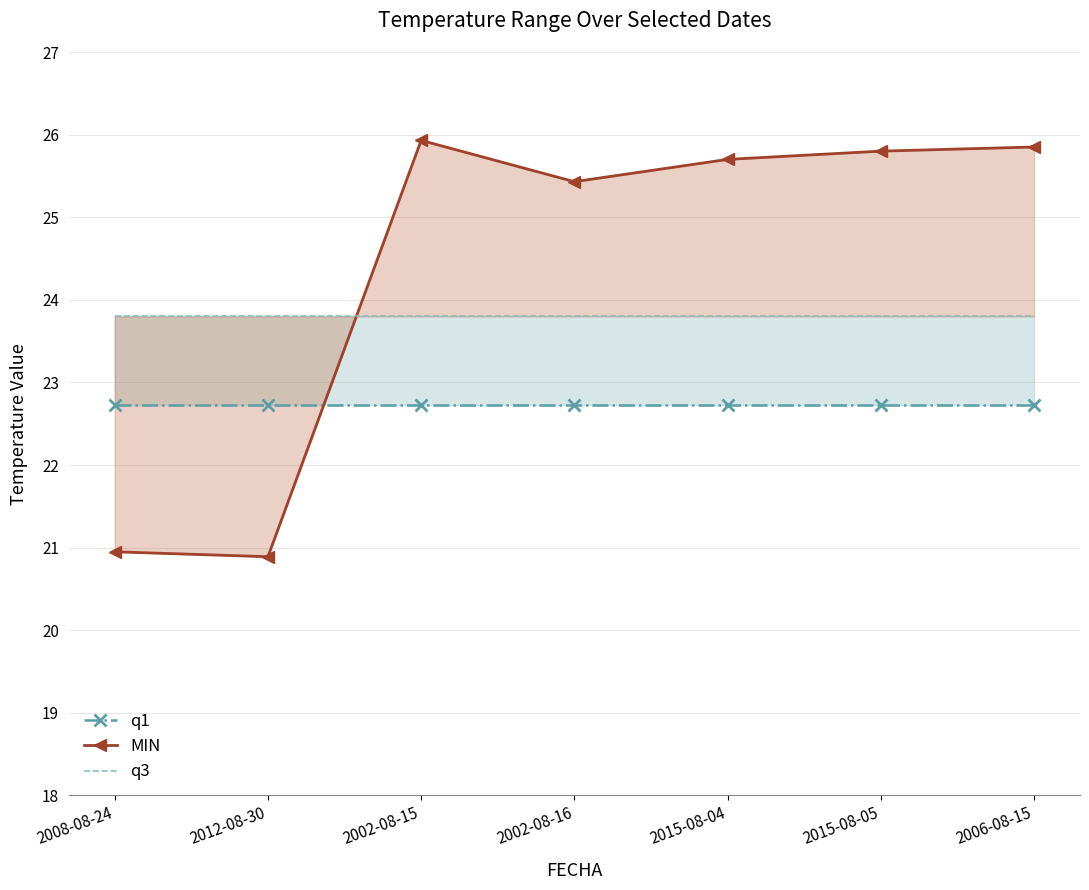

What is the total value across all series at 2012-08-30?

67.4